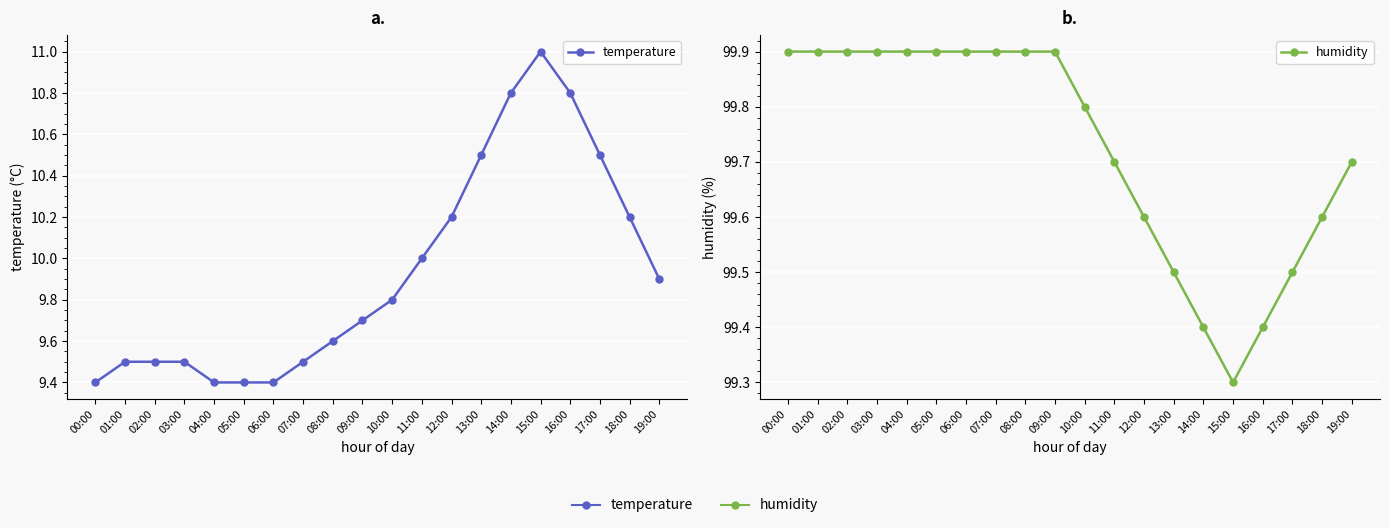

Which series changed the most between 00:00 and 16:00?

temperature